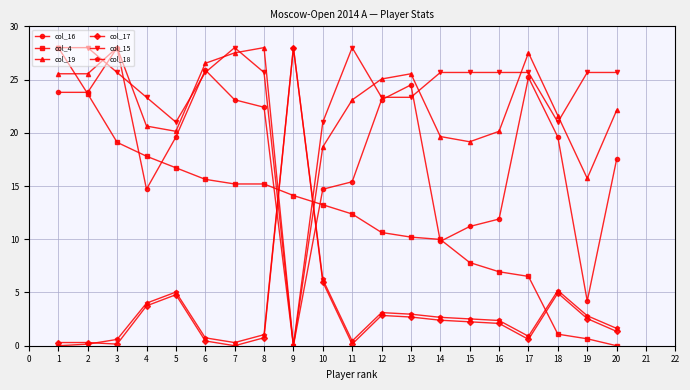

True or false: col_4 has more than 2 points higher than both neighbors.

False